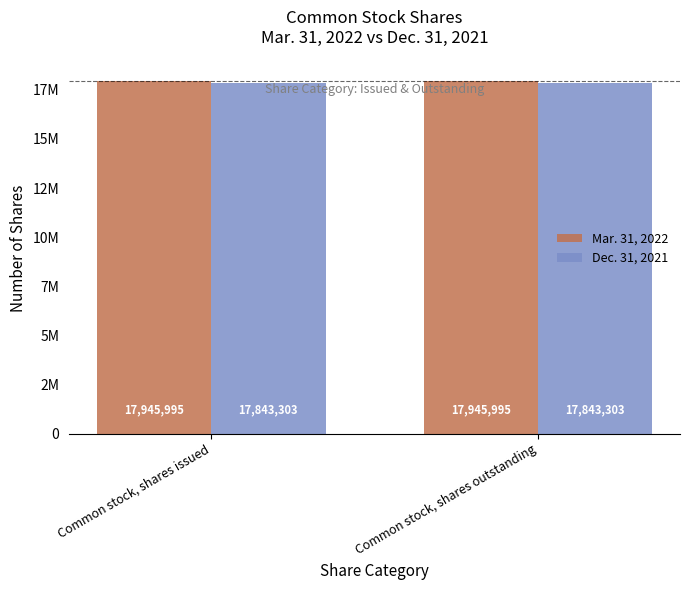

Does the chart contain any negative values?

No